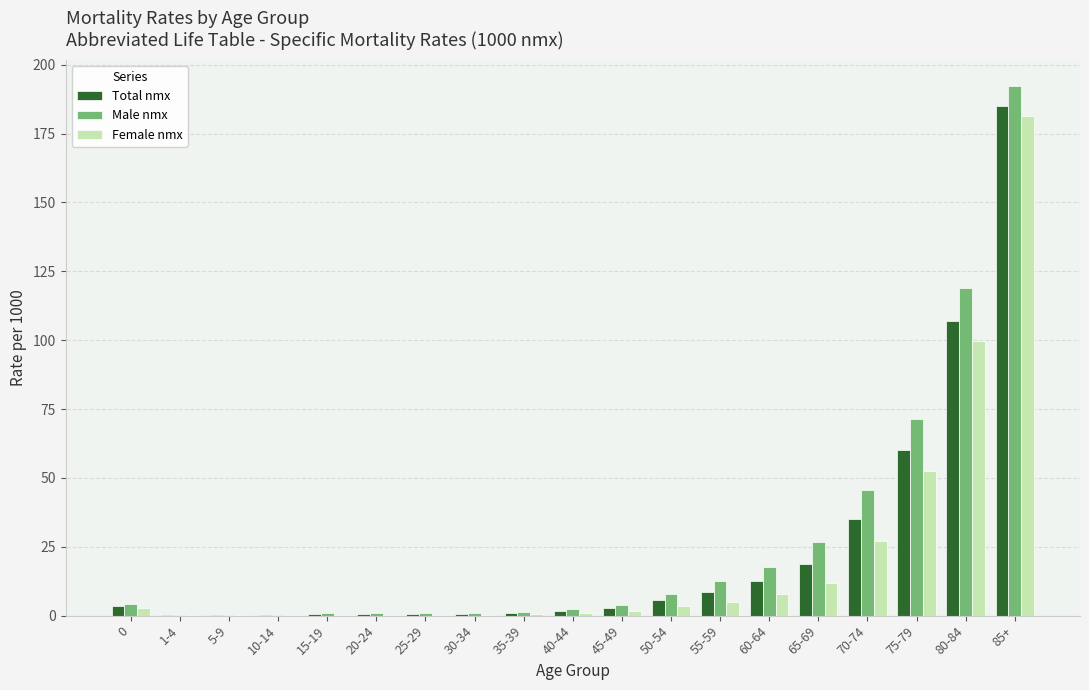

How many groups of bars are there?

19